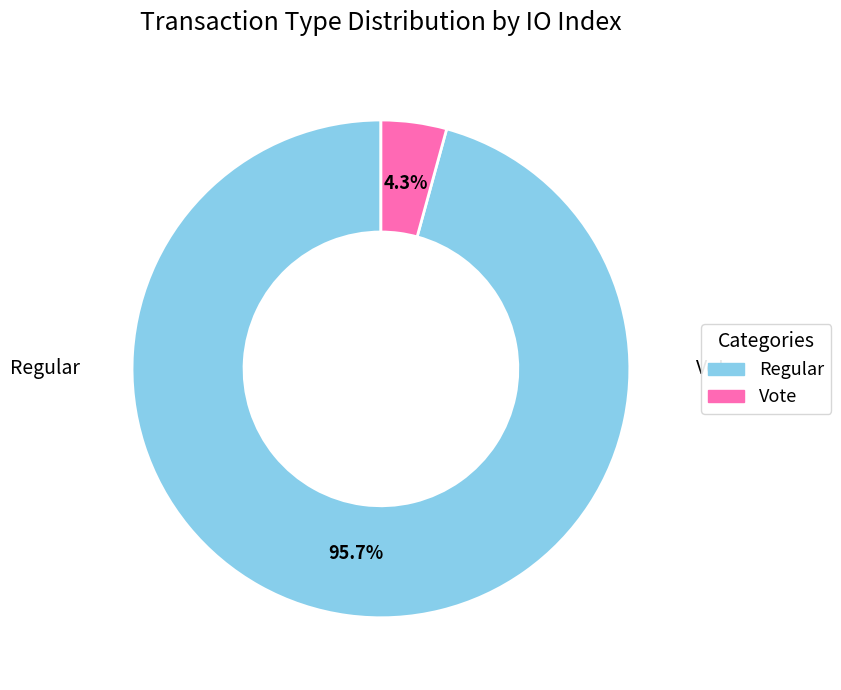

Is it true that Vote is 4% of the pie?

True